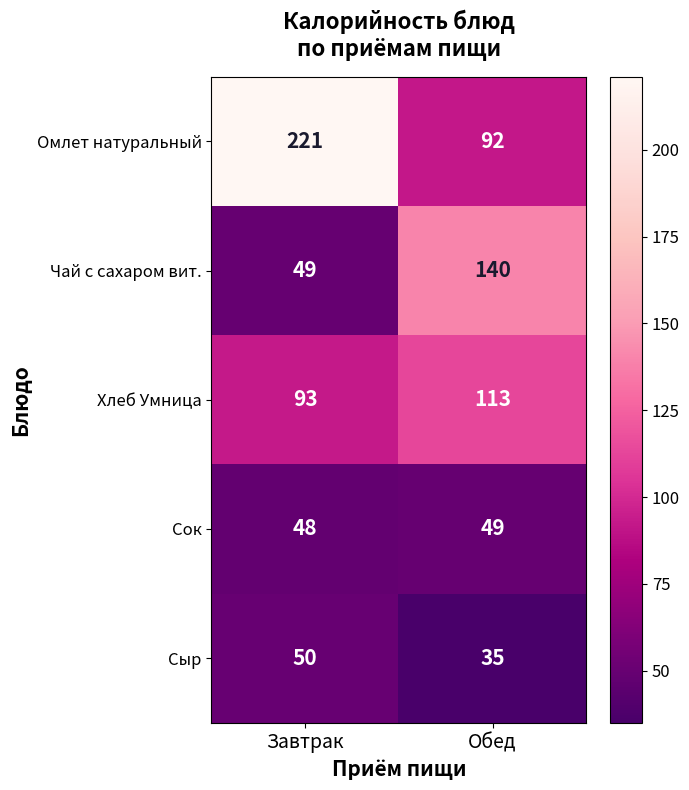

Reading right to left, transcribe all the data shown in this chart.

Омлет натуральный: 92	221
Чай с сахаром вит.: 140	49
Хлеб Умница: 113	93
Сок: 49	48
Сыр: 35	50